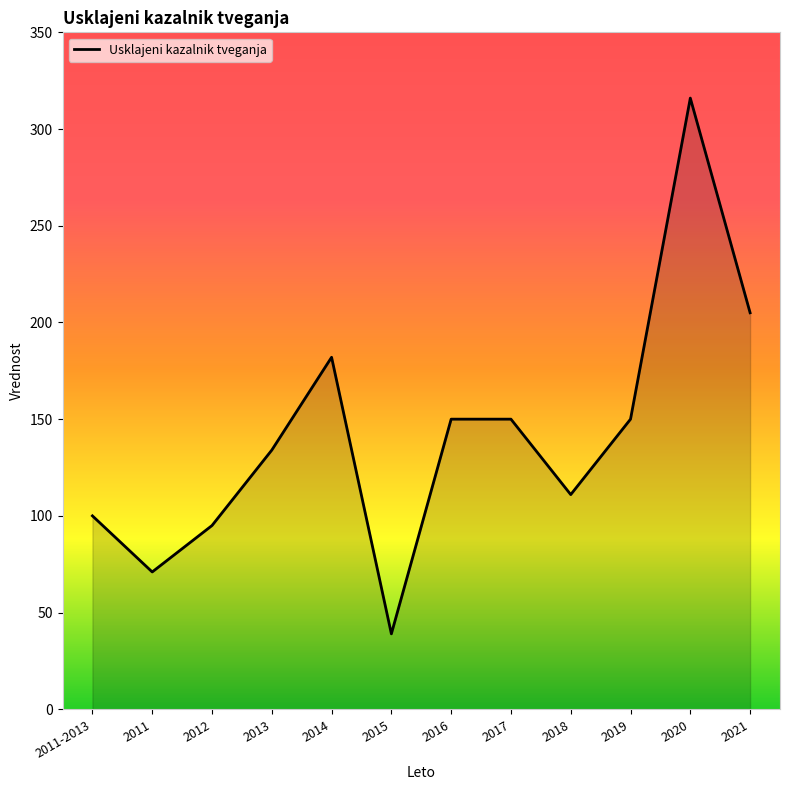

What is the ratio of the value at 2018 to the value at 2017?

0.7